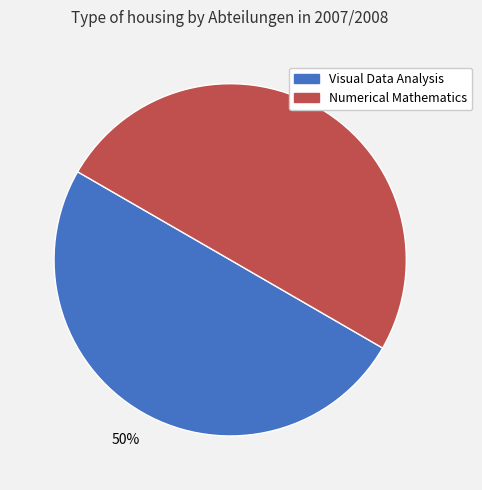

Combined, do Numerical Mathematics and Visual Data Analysis account for over 50%?

Yes